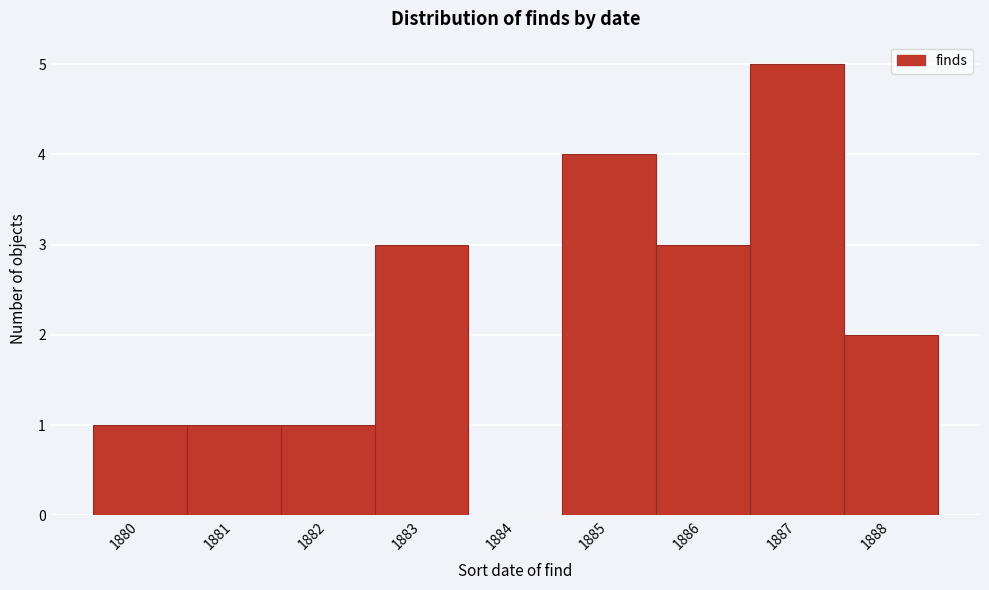

Reading left to right, list every bar in this chart as the range it spans on the x-axis followed by its height. The values are not printed on the chart, so give them approximately, as read against the axis.

1879.5 to 1880.5: 1
1880.5 to 1881.5: 1
1881.5 to 1882.5: 1
1882.5 to 1883.5: 3
1883.5 to 1884.5: 0
1884.5 to 1885.5: 4
1885.5 to 1886.5: 3
1886.5 to 1887.5: 5
1887.5 to 1888.5: 2